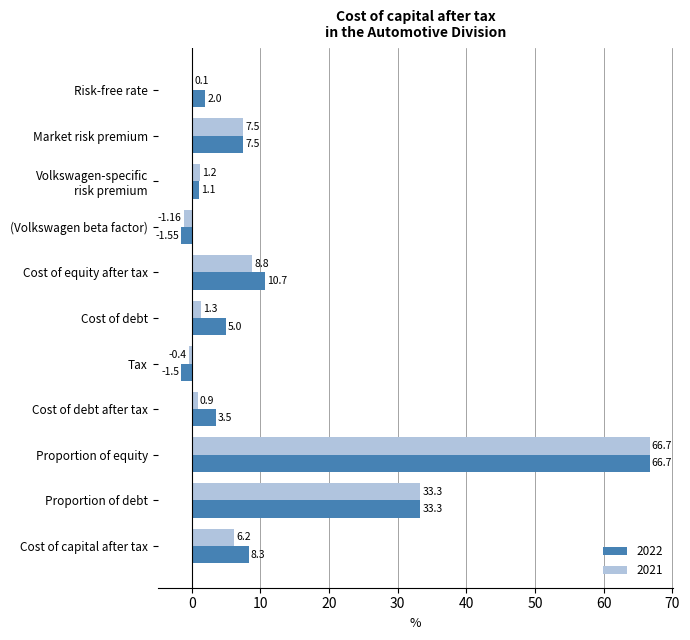

What is the highest value of the 2022 series?

66.7